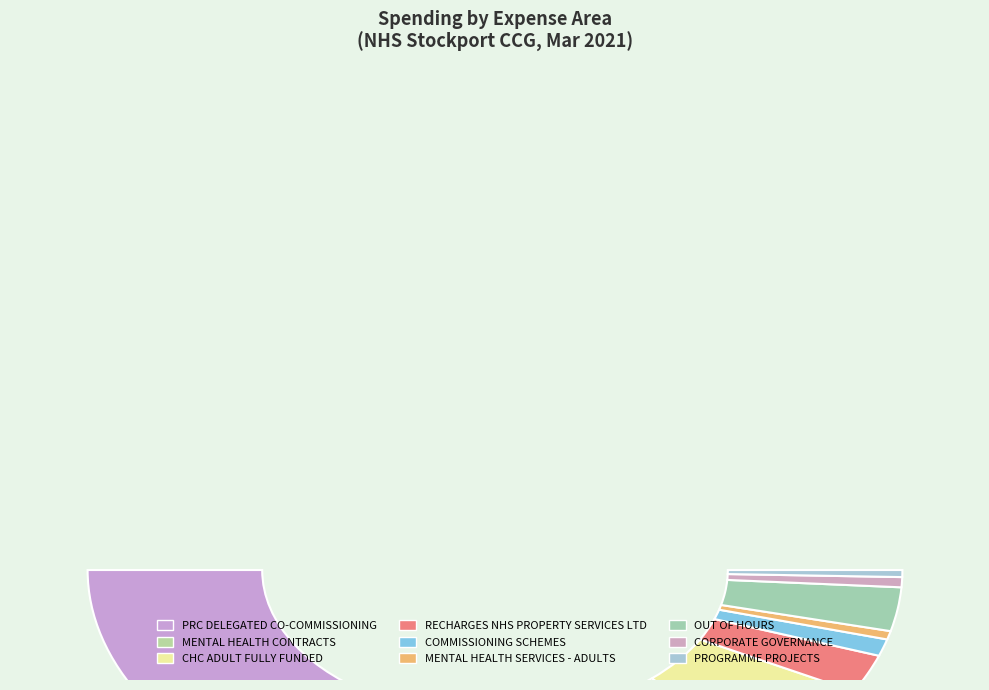

To the nearest percent, what is the difference between the largest and smallest slice percentages?

67%